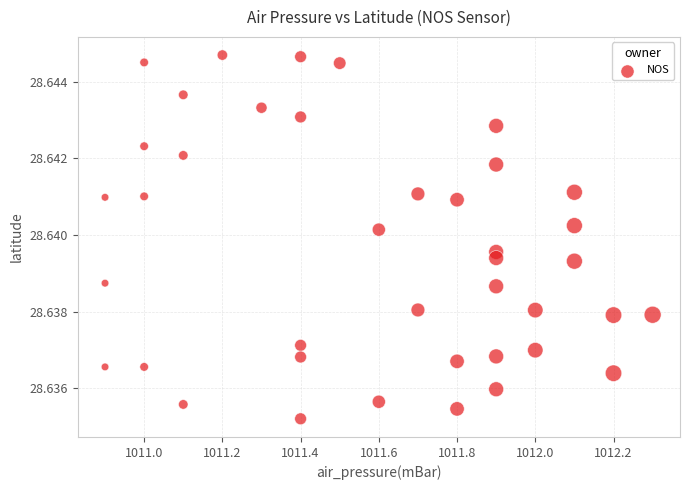

What is the range of X values (max minus min)?

1.4